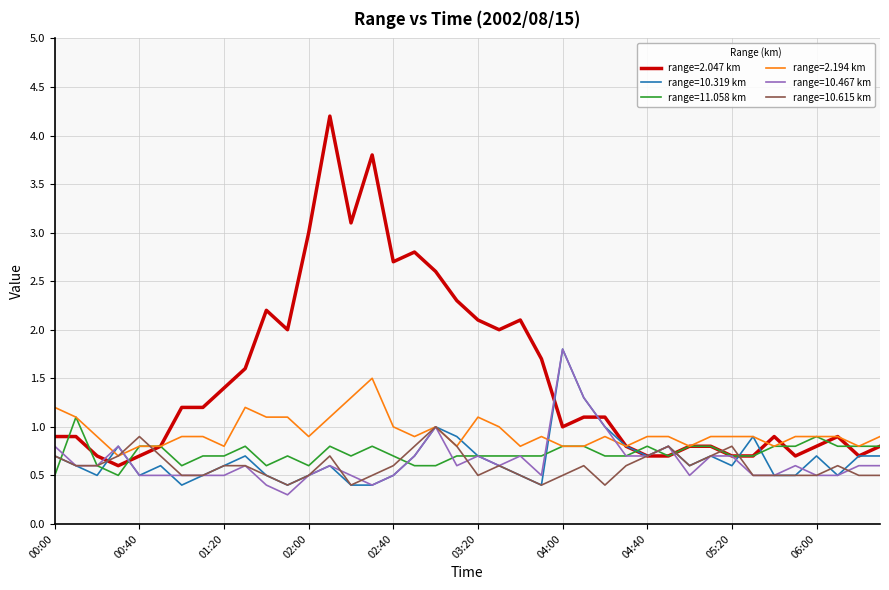

Which series has the widest spread of values?

range=2.047 km